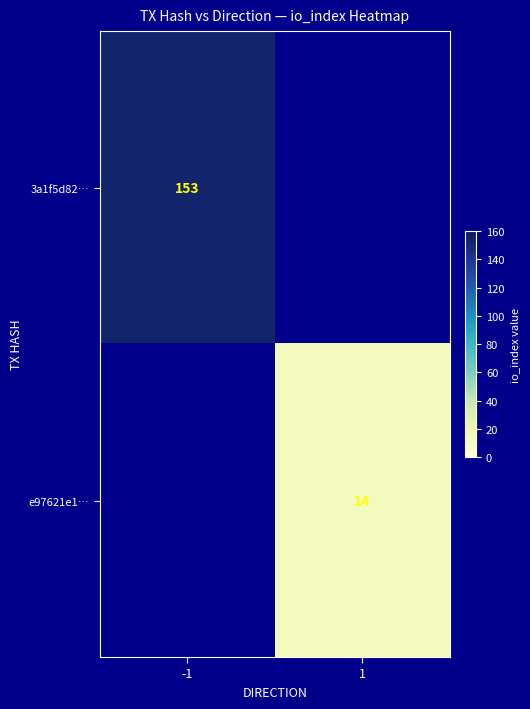

The e97621e1… series shows 23 at 1. True or false?

False